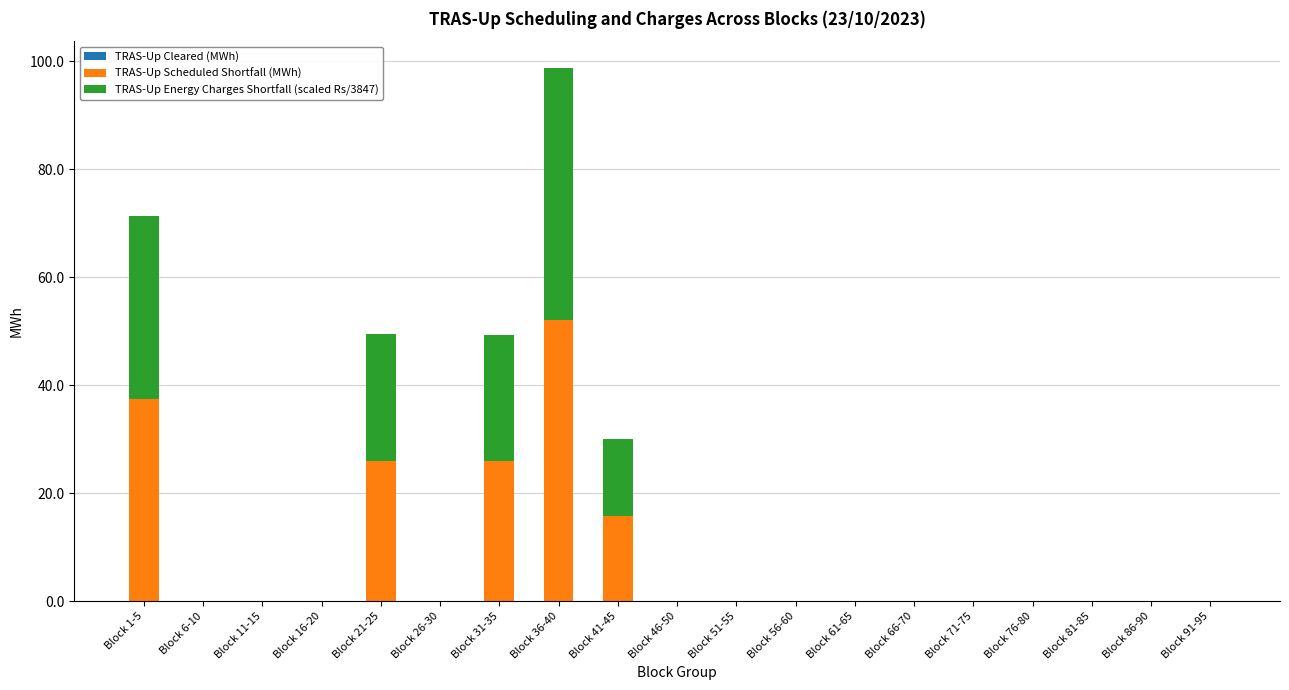

The value of TRAS-Up Scheduled Shortfall (MWh) at Block 46-50 is -28.0. True or false?

False